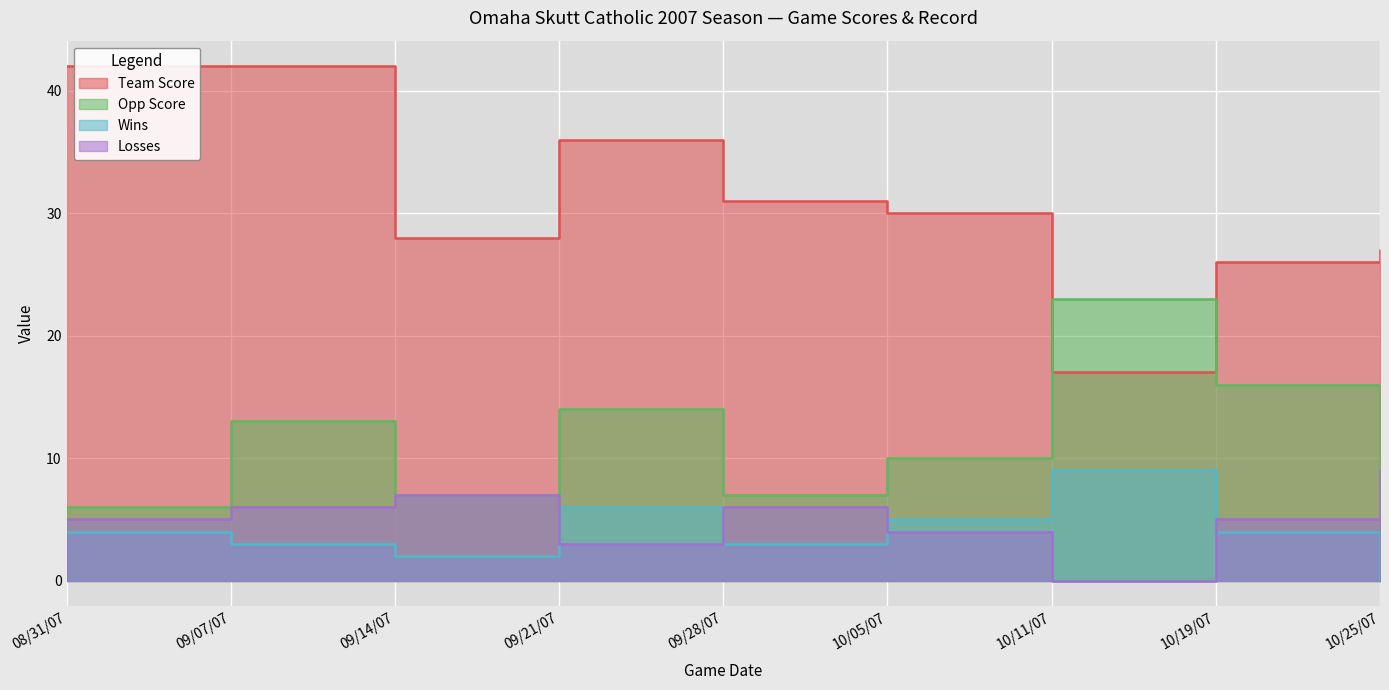

What is the label of the 7th point from the right?

09/14/07